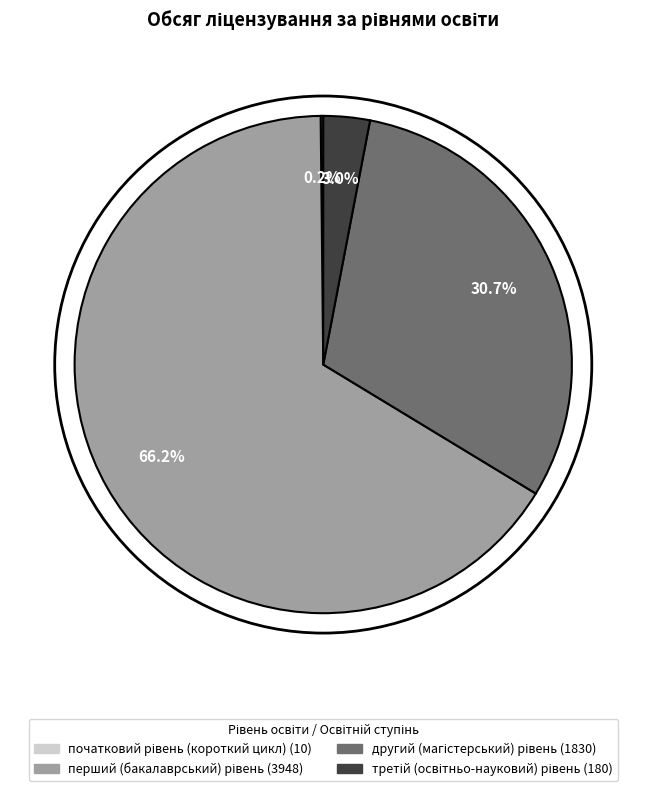

To the nearest percent, what is the difference between the largest and smallest slice percentages?

66%